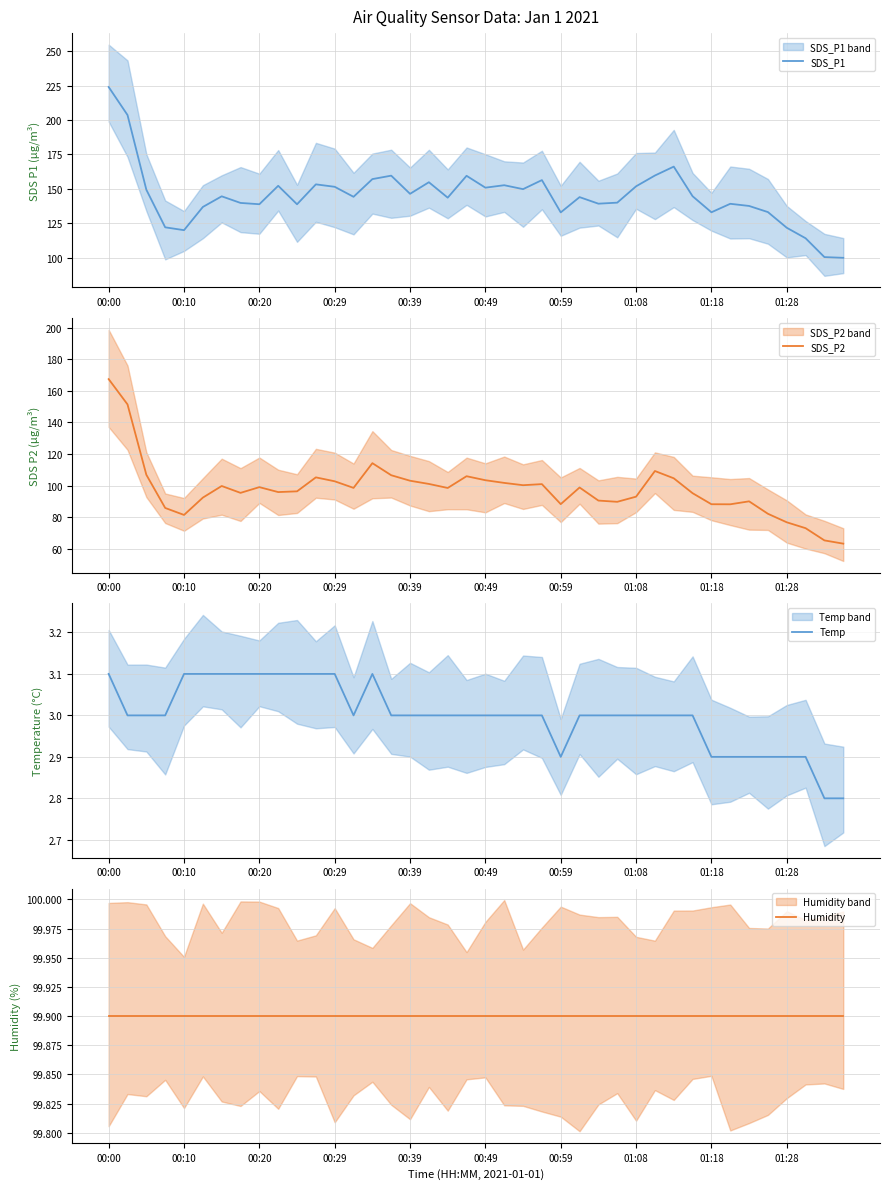

Which series has the largest total across all categories?

SDS_P1